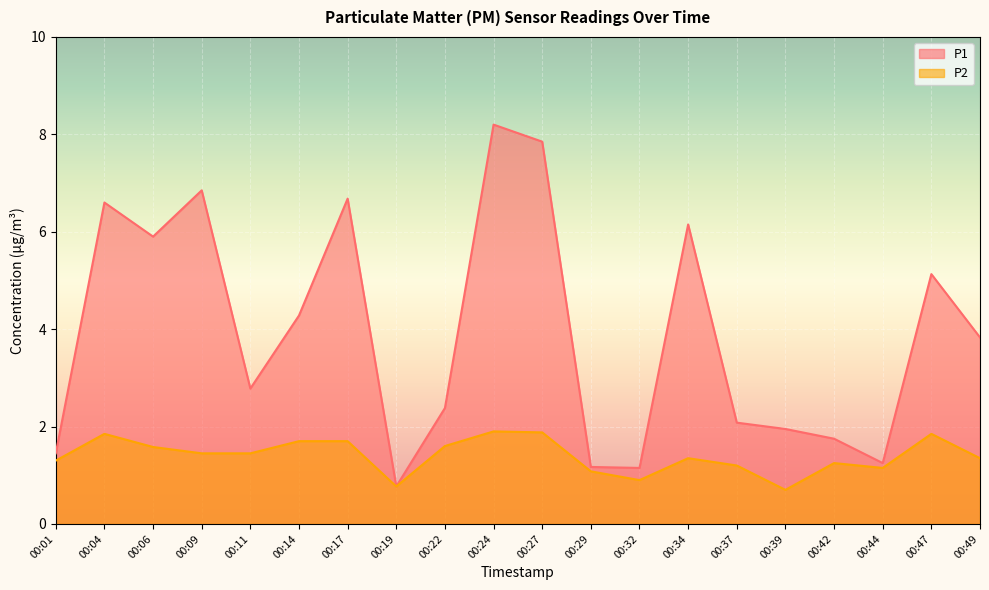

How many data points in P2 are less than 1?

3